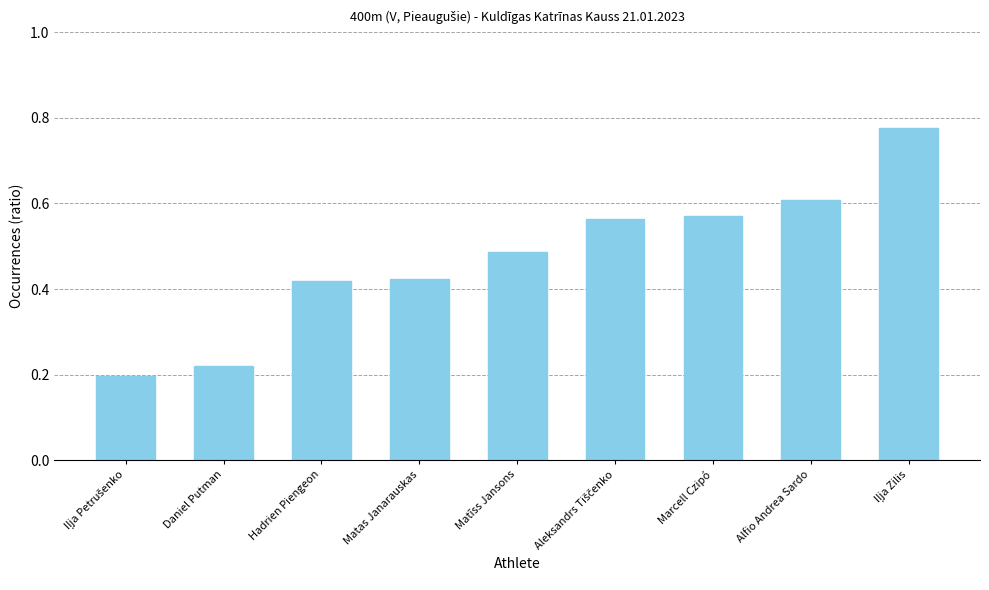

What is the label of the 5th bar from the left?

Matīss Jansons